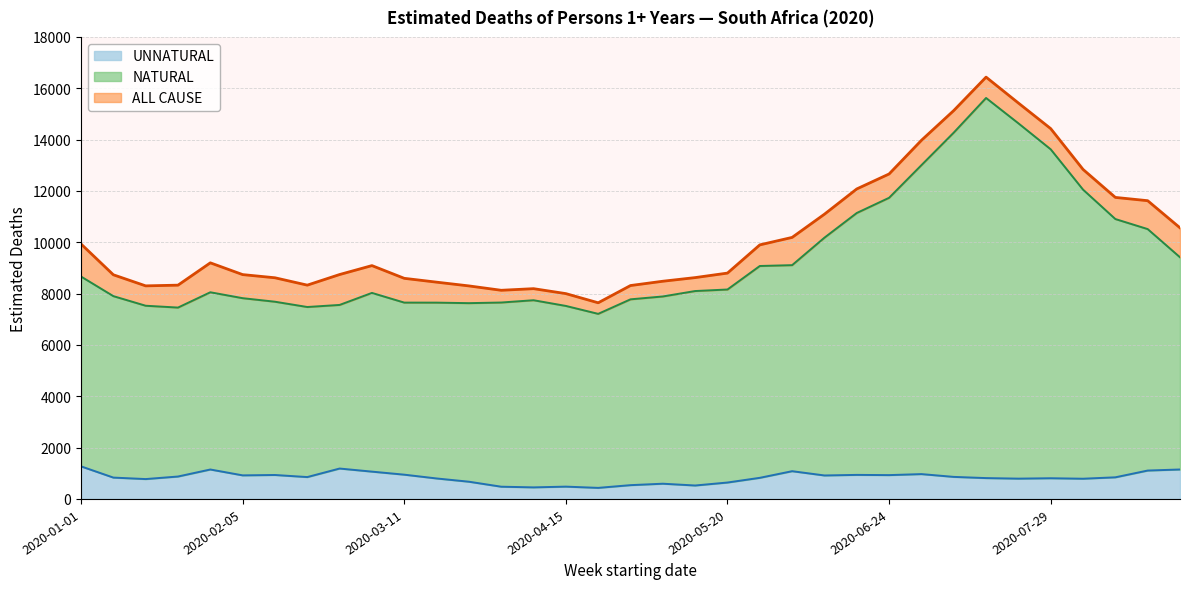

In NATURAL, how many points are higher than both neighbors (excluding endpoints)?

4